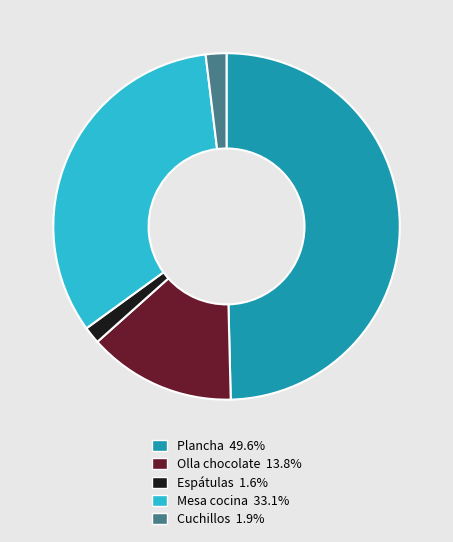

Does any single category account for the majority?

No